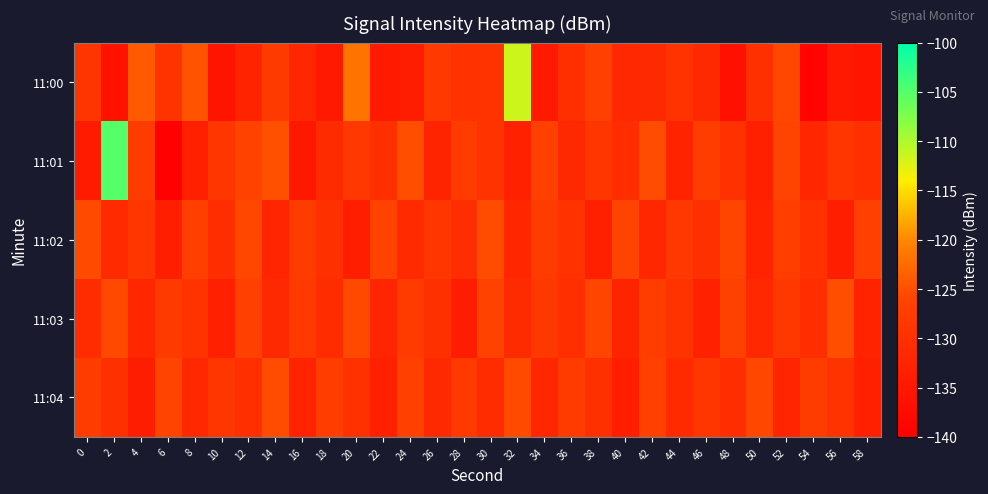

Rank the series by their maximum value, from lowest to highest.

11:02, 11:04, 11:03, 11:00, 11:01